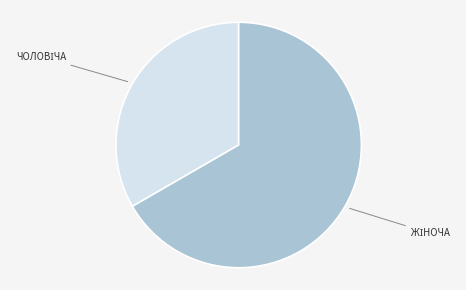

Is there any slice that represents more than half of the pie?

Yes